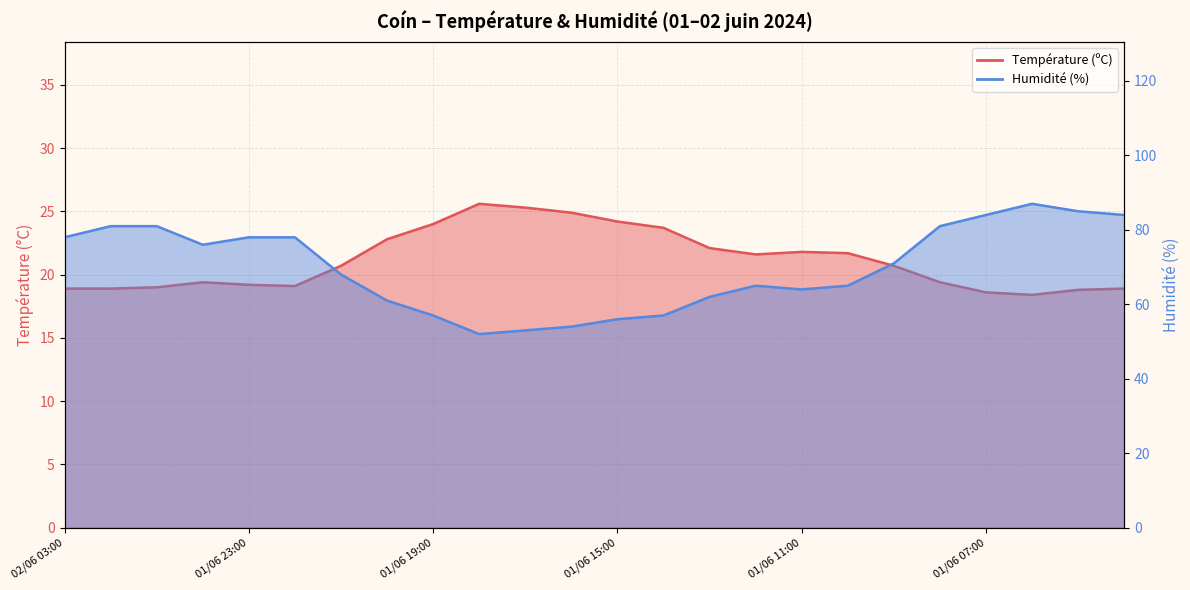

List the labels in order of Humidité (%) value, largest first.

01/06 06:00, 01/06 05:00, 01/06 07:00, 01/06 04:00, 02/06 02:00, 02/06 01:00, 01/06 08:00, 02/06 03:00, 01/06 23:00, 01/06 22:00, 02/06 00:00, 01/06 09:00, 01/06 21:00, 01/06 12:00, 01/06 10:00, 01/06 11:00, 01/06 13:00, 01/06 20:00, 01/06 19:00, 01/06 14:00, 01/06 15:00, 01/06 16:00, 01/06 17:00, 01/06 18:00